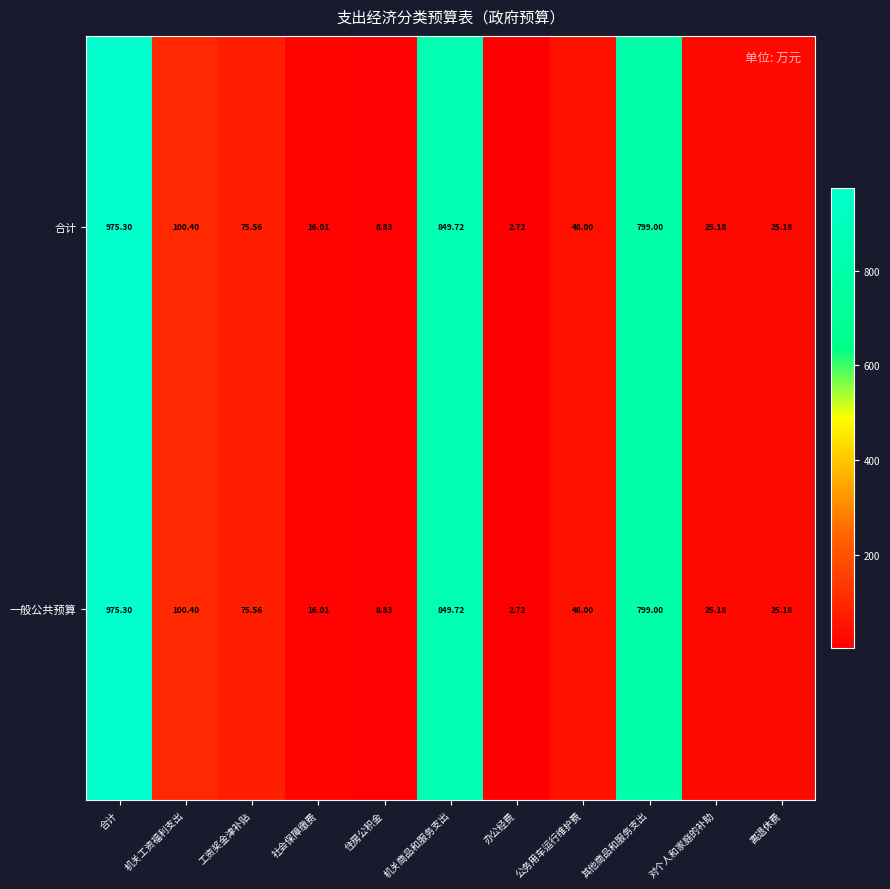

At which label does 一般公共预算 reach its peak?

合计